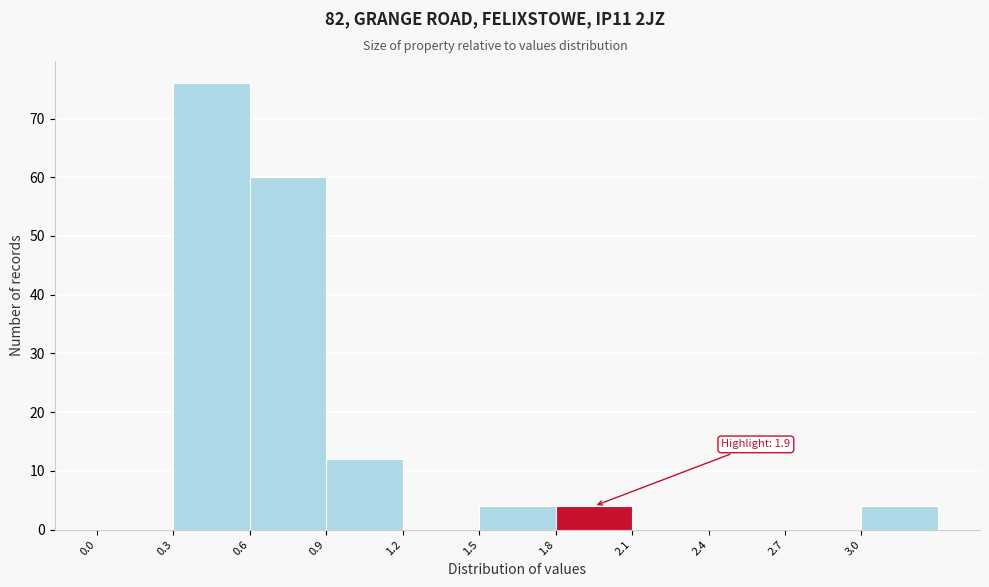

Which range on the x-axis has the tallest bar?

0.3 to 0.6